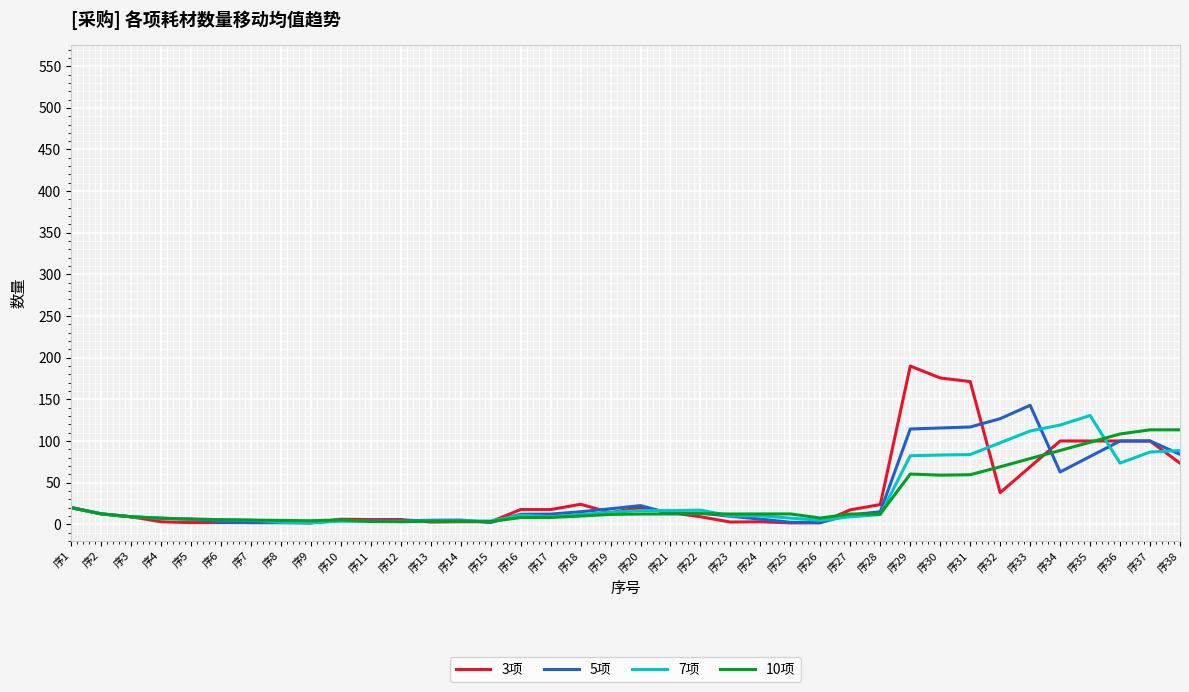

Is the value of 3项 at 序1 greater than the value of 7项 at 序14?

Yes